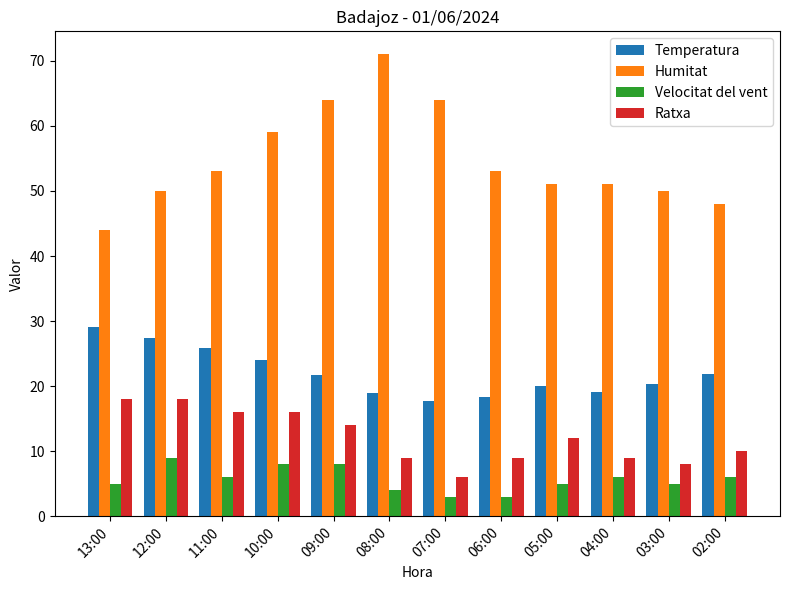

Is the value of Temperatura at 02:00 greater than the value of Ratxa at 11:00?

Yes